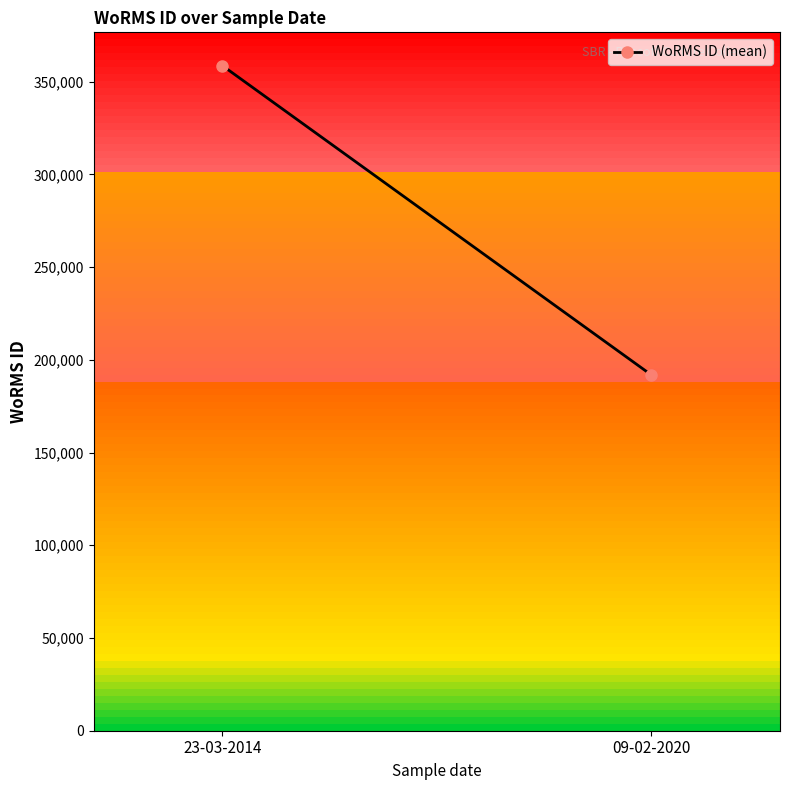

List the labels in order of value, largest first.

23-03-2014, 09-02-2020